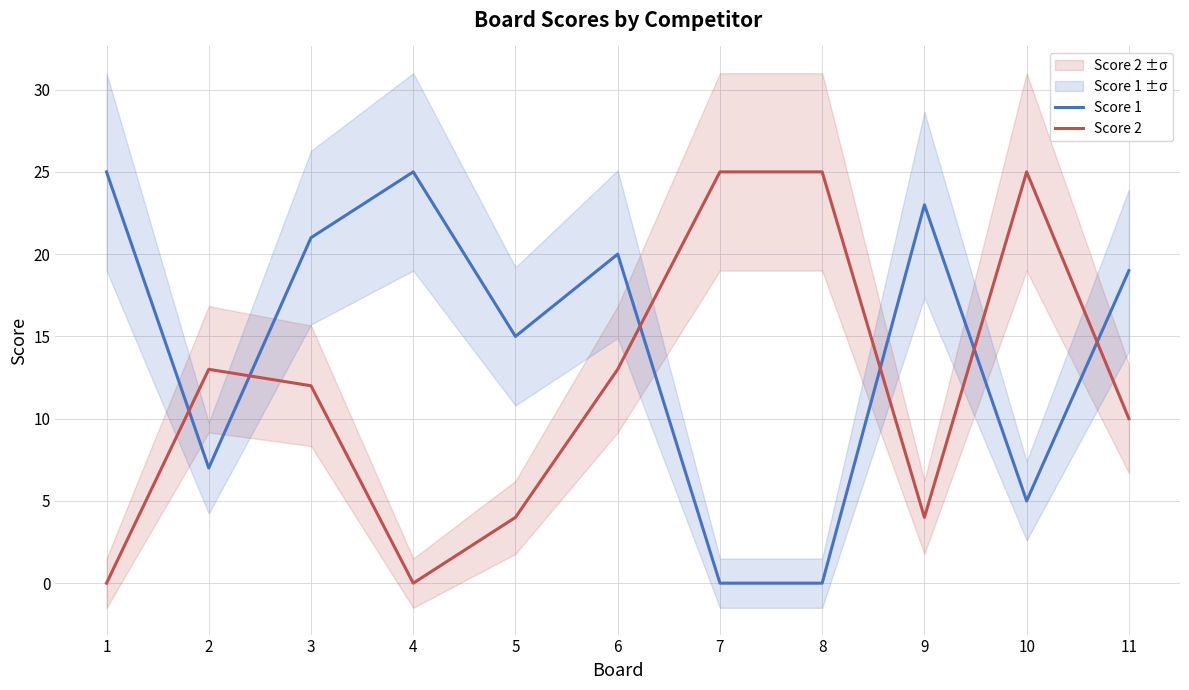

Where do Score 1 and Score 2 first cross each other?

1 and 2